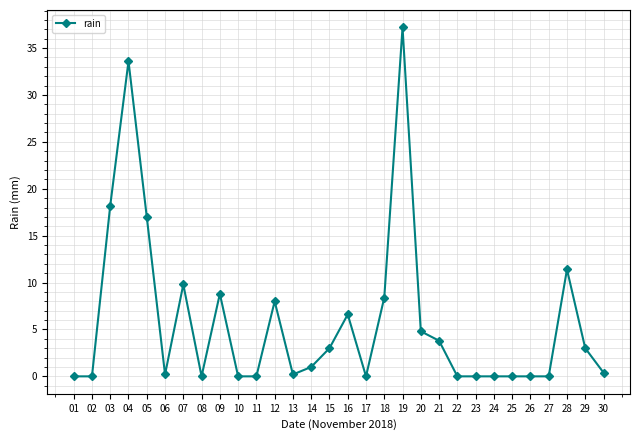

Is this an area chart (filled region under the line)?

No